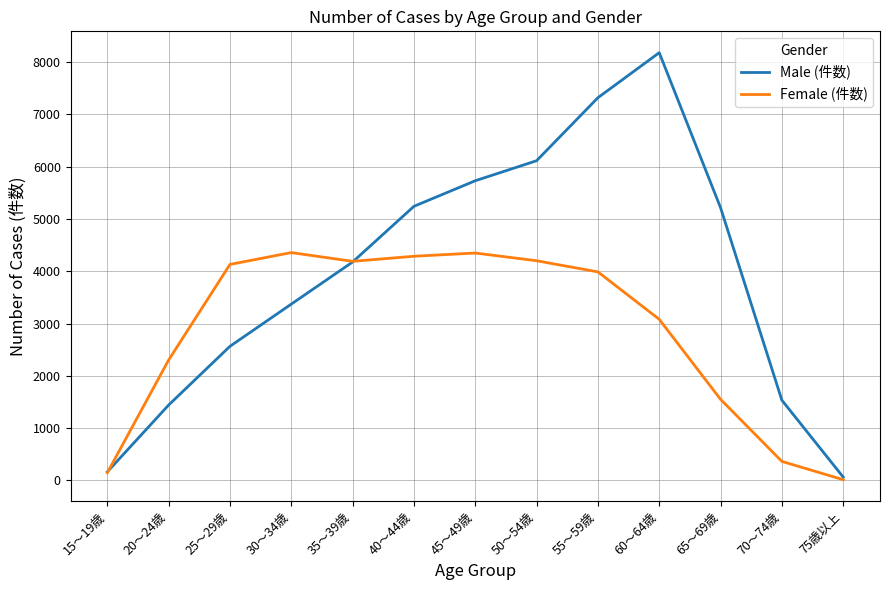

List the series in order of their peak value, highest first.

Male (件数), Female (件数)